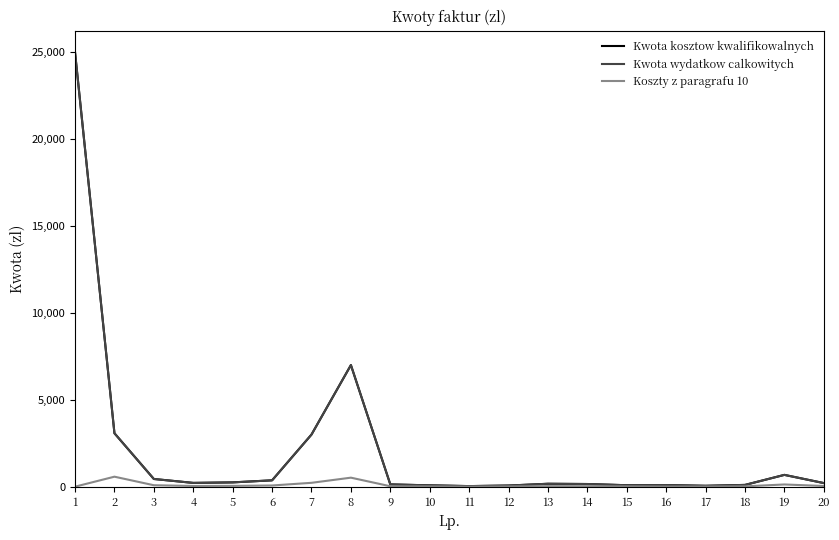

At which category is the sum across all series the highest?

1